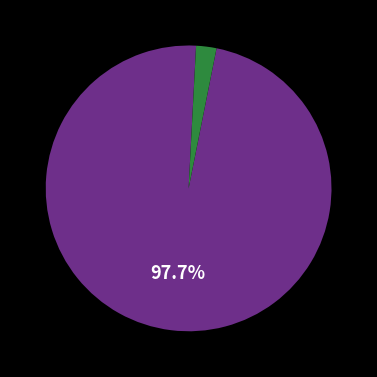

Is there any slice that represents more than half of the pie?

Yes